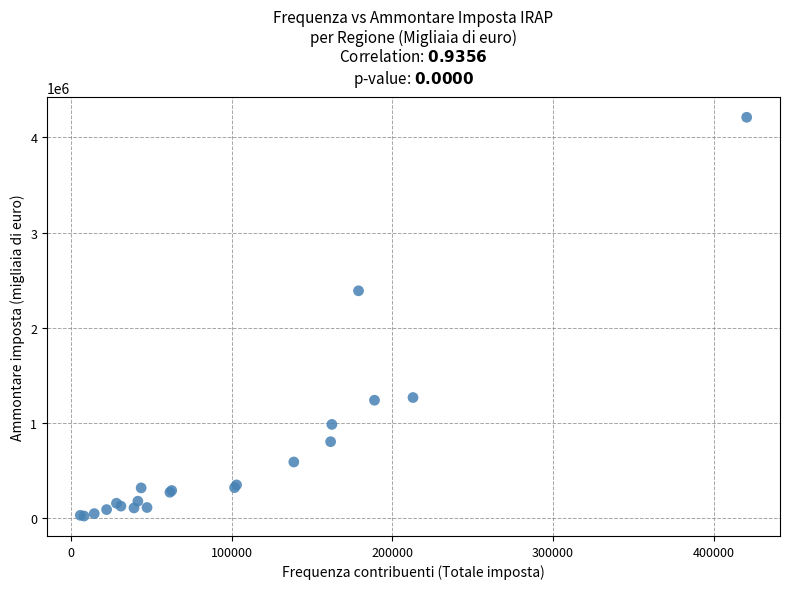

What Y value in the scatter plot is closest to 2116458?

2388228